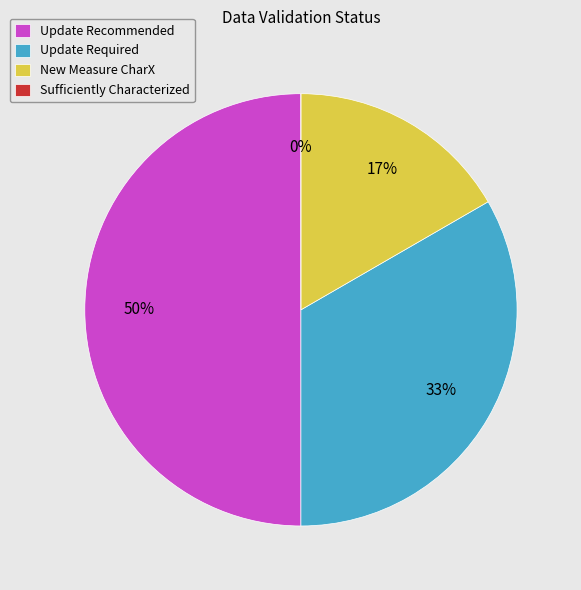

Is New Measure CharX the majority of the pie?

No